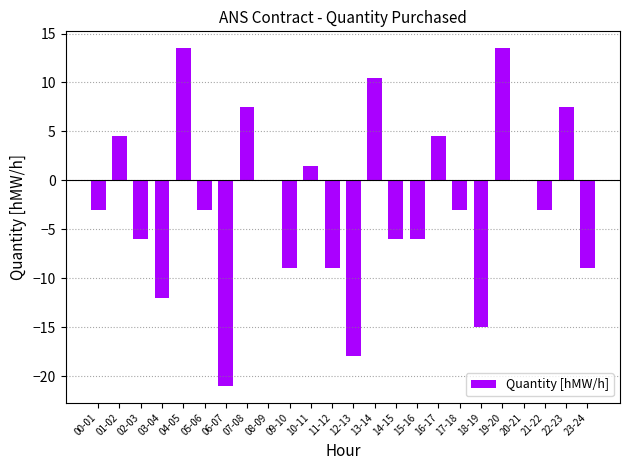

How many data points does each series have?

24